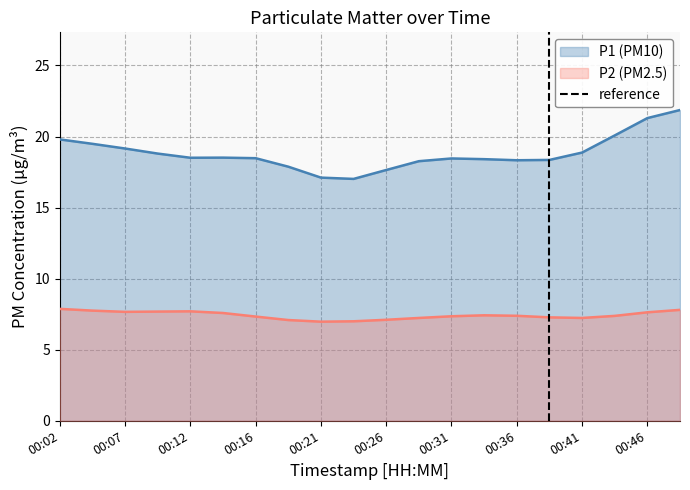

True or false: P2 (PM2.5) has a value of 7.1 at 00:26.

True